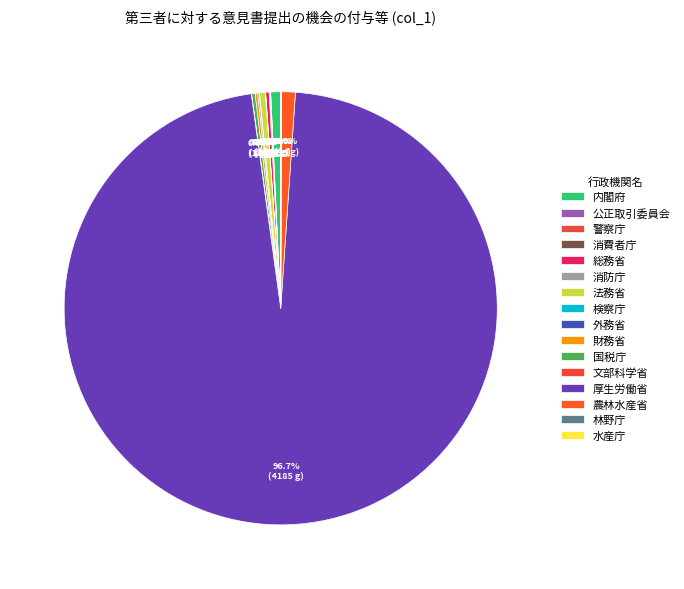

Which slice is the smallest?

公正取引委員会